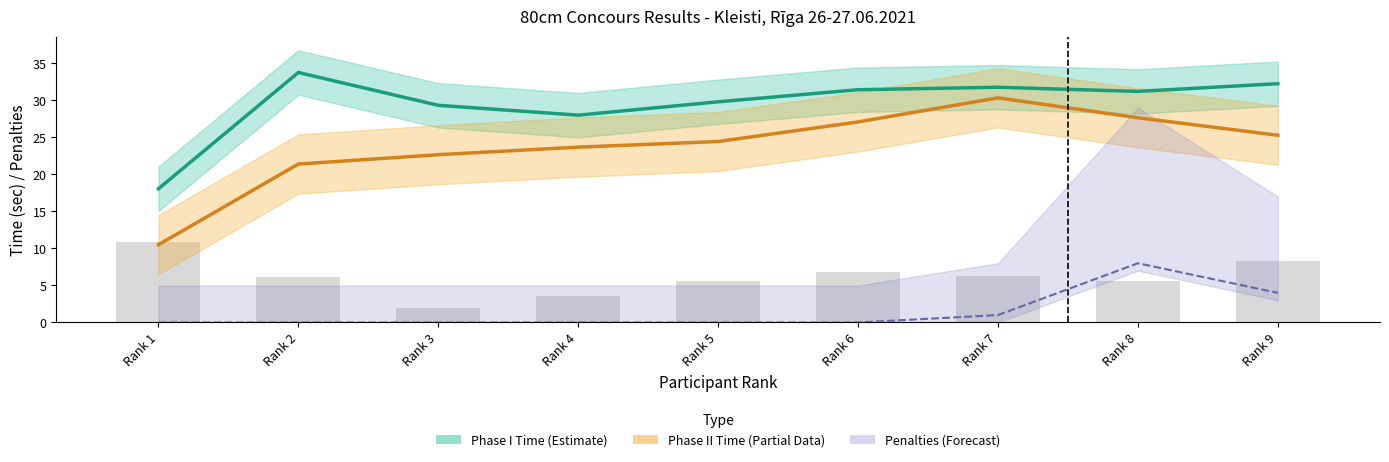

Reading left to right, what are all the values shown in this chart?

Phase I Time (Estimate): Rank 1=18.1	Rank 2=33.8	Rank 3=29.3	Rank 4=28.0	Rank 5=29.8	Rank 6=31.4	Rank 7=31.8	Rank 8=31.2	Rank 9=32.3
Phase II Time (Partial): Rank 1=10.5	Rank 2=21.4	Rank 3=22.7	Rank 4=23.7	Rank 5=24.4	Rank 6=27.1	Rank 7=30.3	Rank 8=27.7	Rank 9=25.3
Penalties (Forecast): Rank 1=0.0	Rank 2=0.0	Rank 3=0.0	Rank 4=0.0	Rank 5=0.0	Rank 6=0.0	Rank 7=1.0	Rank 8=8.0	Rank 9=4.0